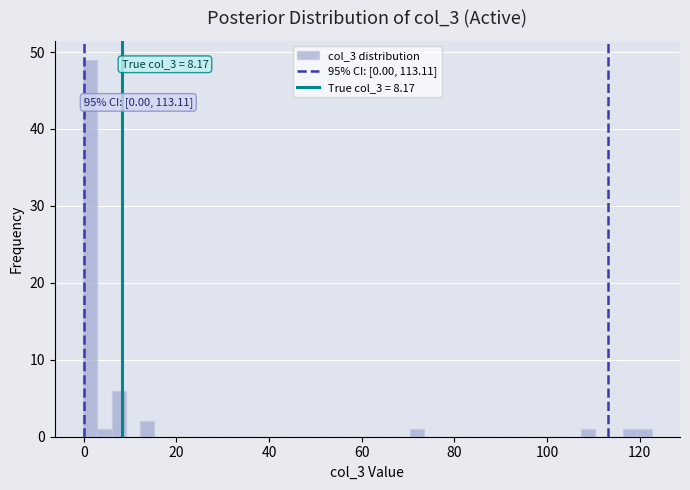

Around what value on the x-axis is the tallest bar? Give the approximate position of its centre, as read against the axis.

2